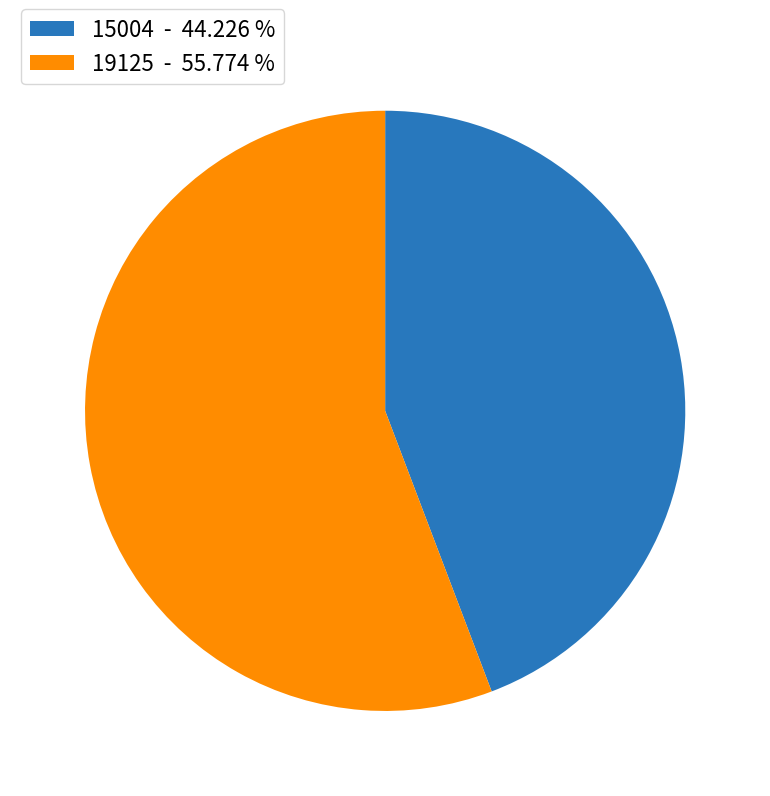

Count the number of slices in the pie.

2